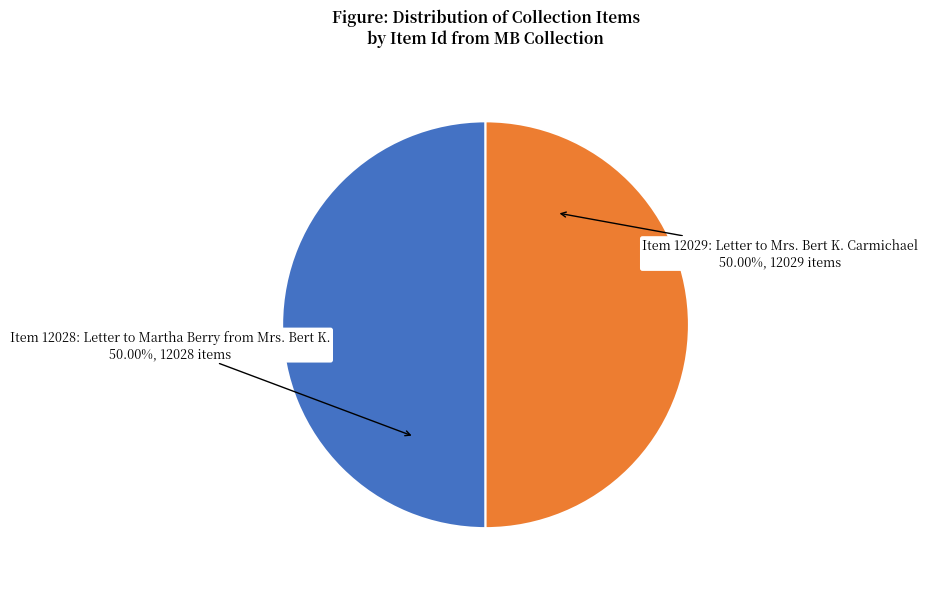

To the nearest percent, what percentage of the pie is Item 12028: Letter to Martha Berry from Mrs. Bert K.?

50%